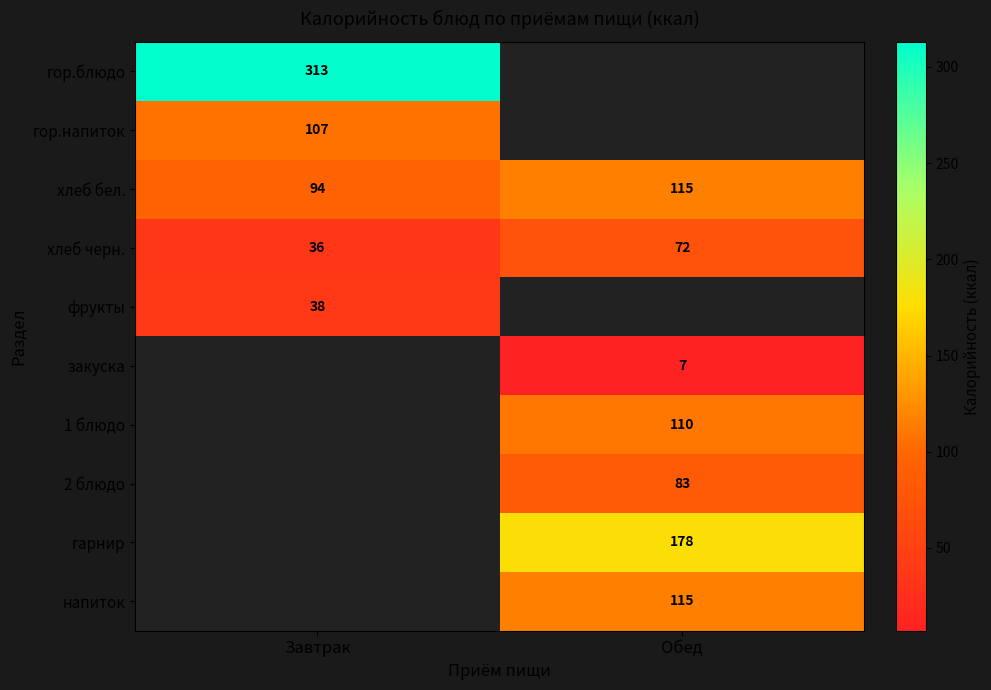

The фрукты series shows 38 at Завтрак. True or false?

True